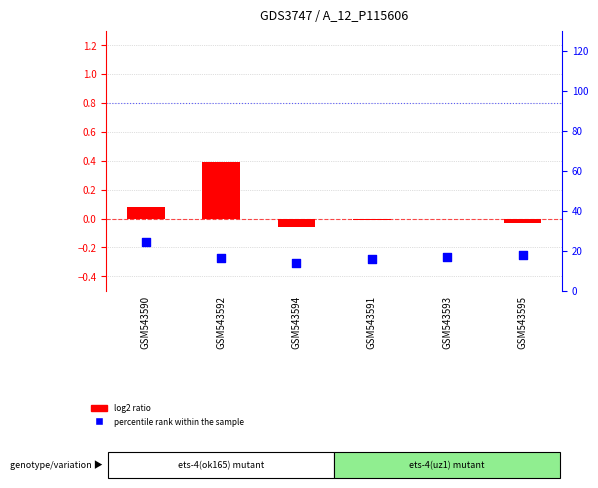

Which series reaches the maximum Y coordinate?

percentile rank within the sample